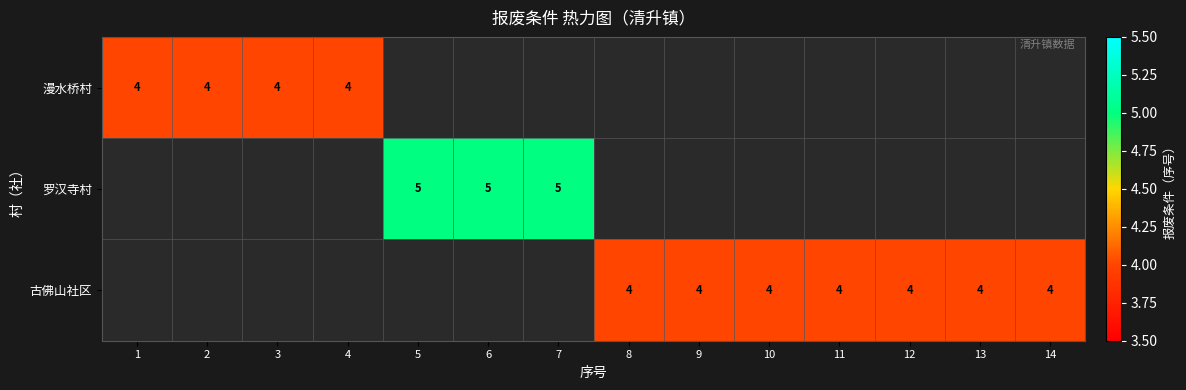

True or false: 漫水桥村 has a value of 1 at 1.

False